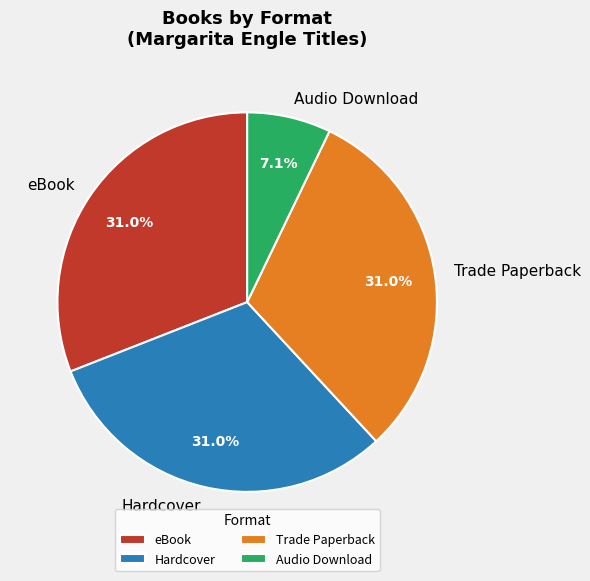

Approximately how many times larger is the value at eBook compared to Trade Paperback?

1.0